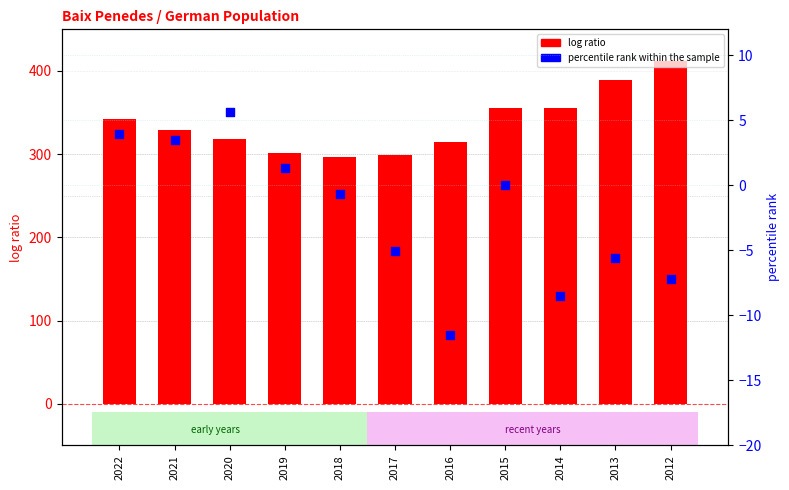

Is the value of log ratio at 2018 greater than the value of percentile rank within the sample at 2013?

Yes